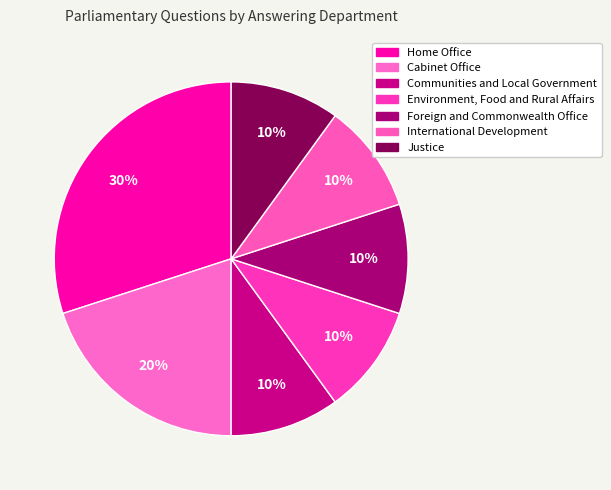

Count the number of slices in the pie.

7